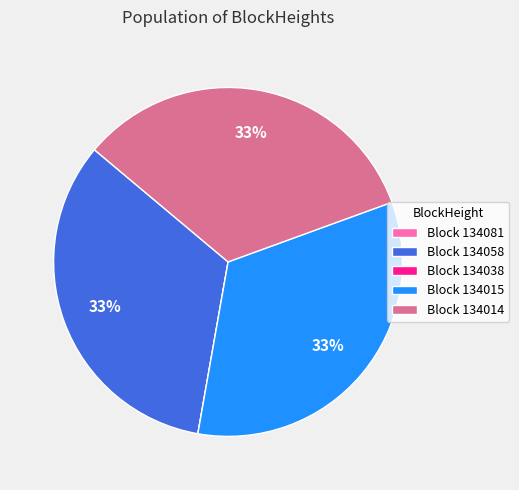

The Block 134014 slice represents 33% of the pie. True or false?

True